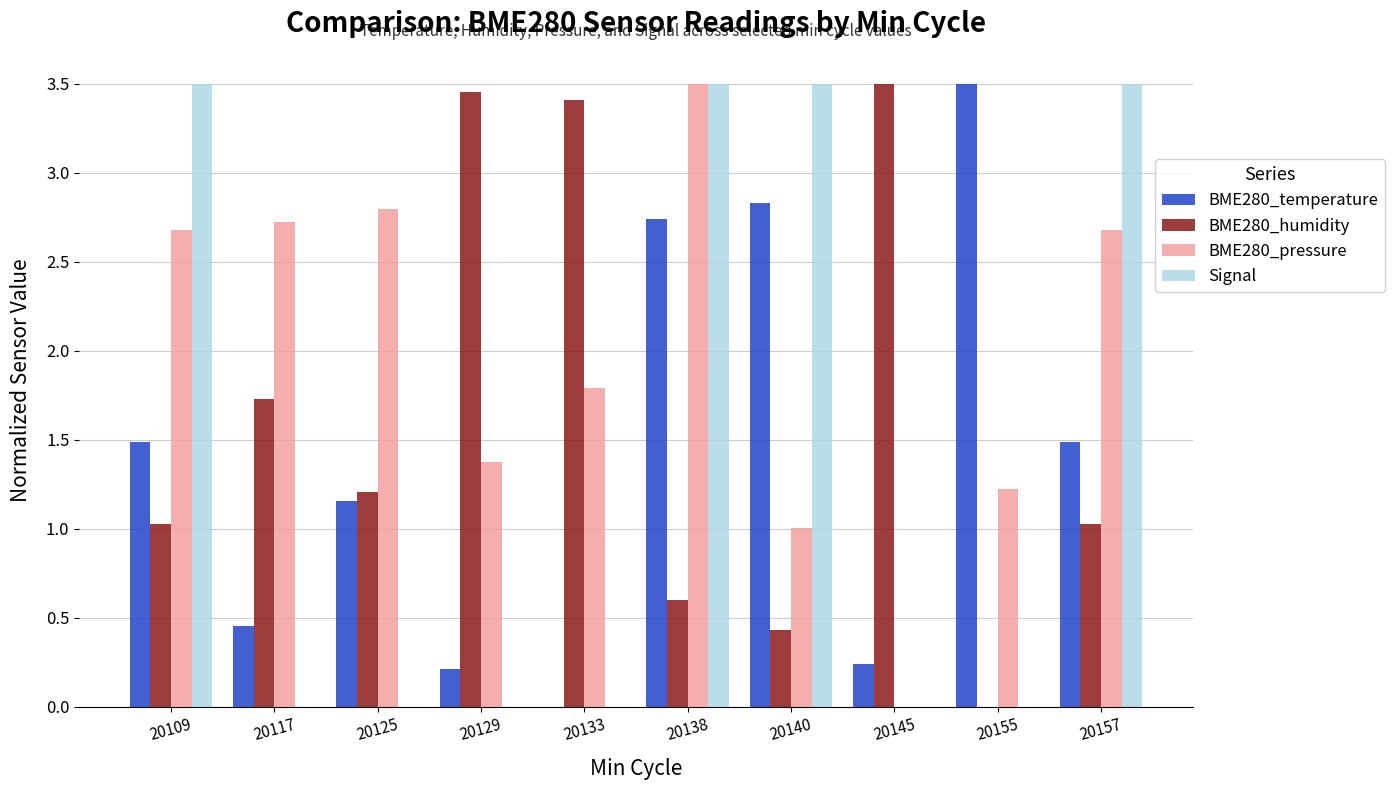

What is the average value of the Signal series?

1.4